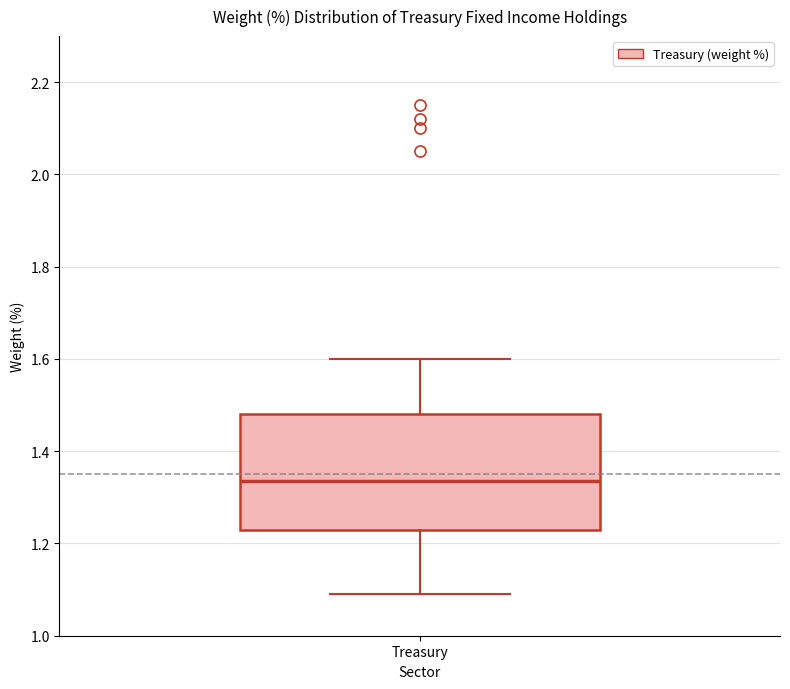

Where does the upper whisker of the box for Treasury end on the y-axis? The values are not printed on the chart, so give them approximately, as read against the axis.

1.60